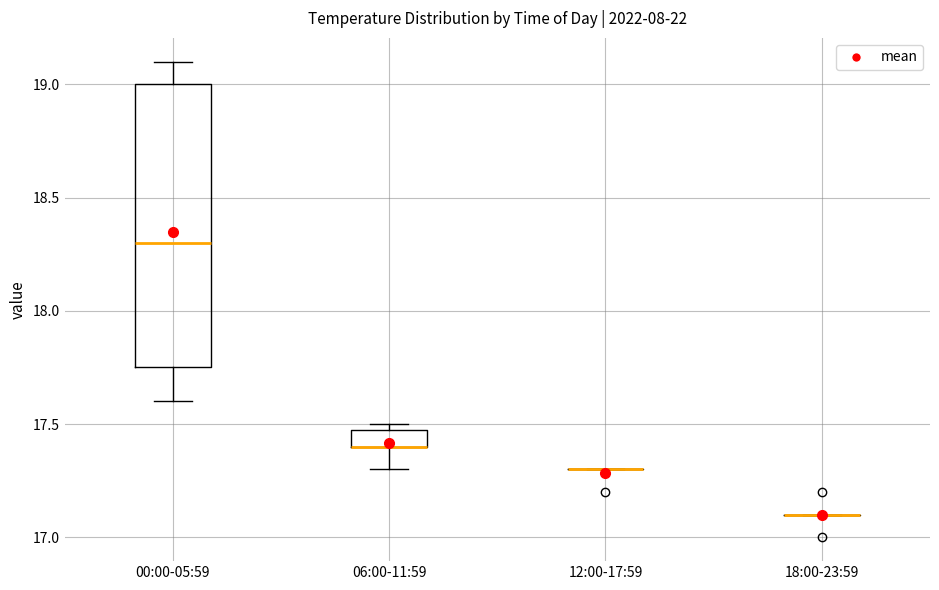

Where does the upper whisker of the box for 00:00-05:59 end on the y-axis? The values are not printed on the chart, so give them approximately, as read against the axis.

19.10